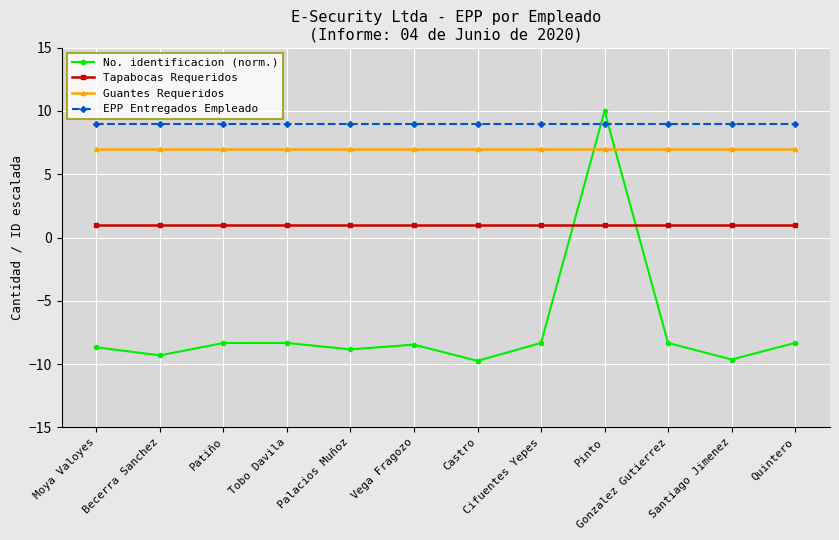

What position from the right is Gonzalez Gutierrez?

3